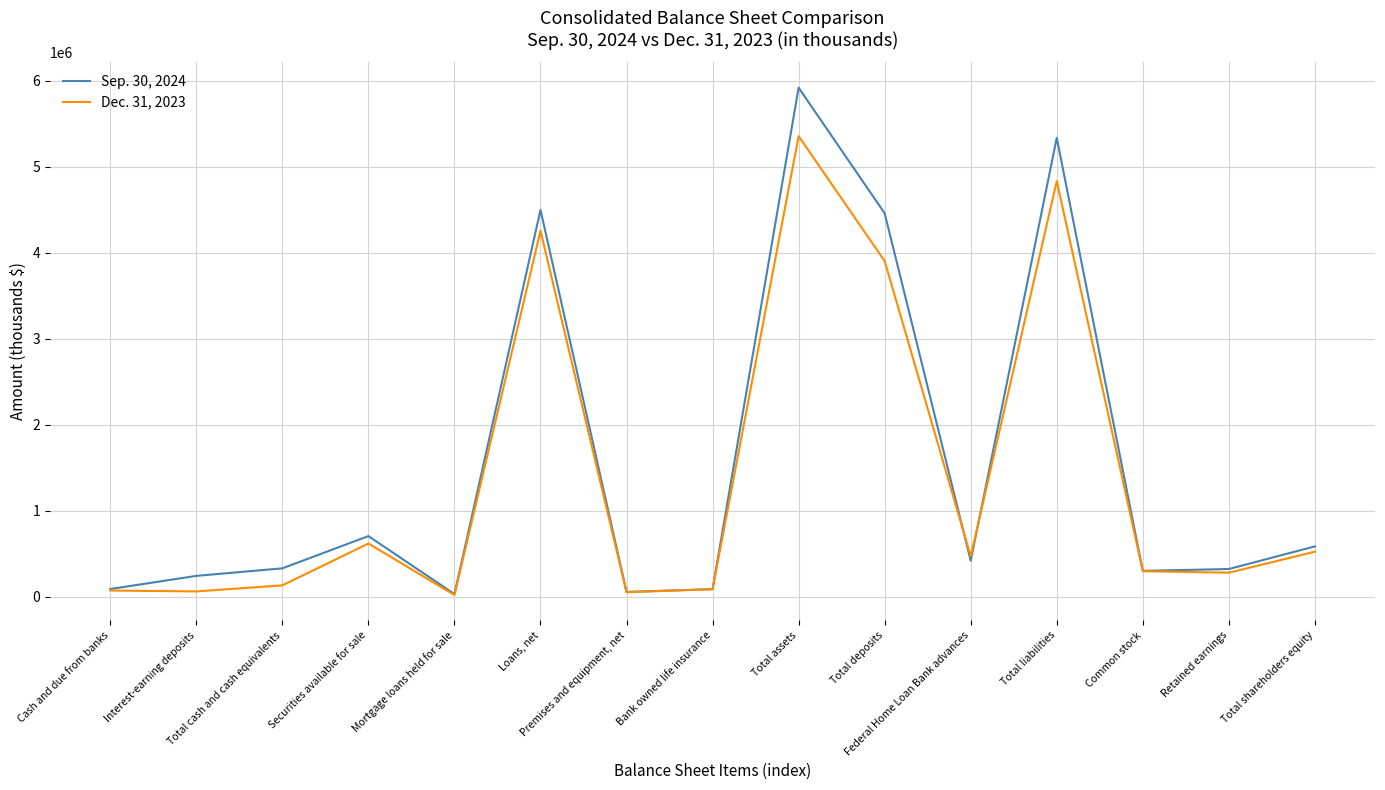

Which series has the largest range (max minus min)?

Sep. 30, 2024